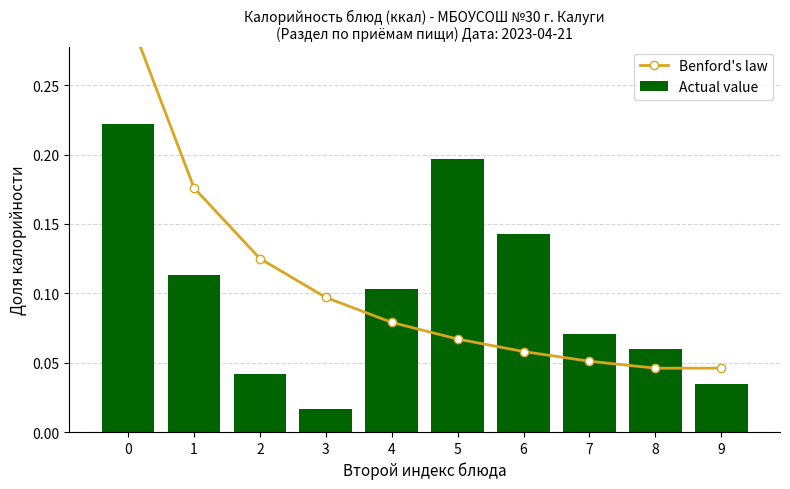

Count the number of categories in the chart.

10